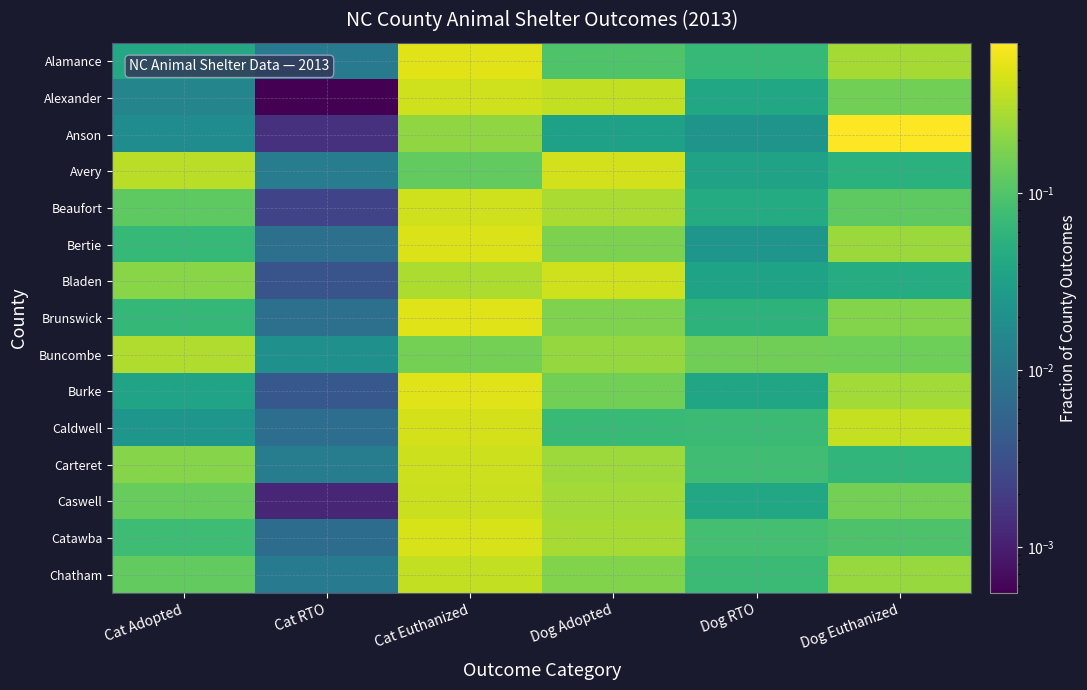

How many distinct data groups are displayed?

15